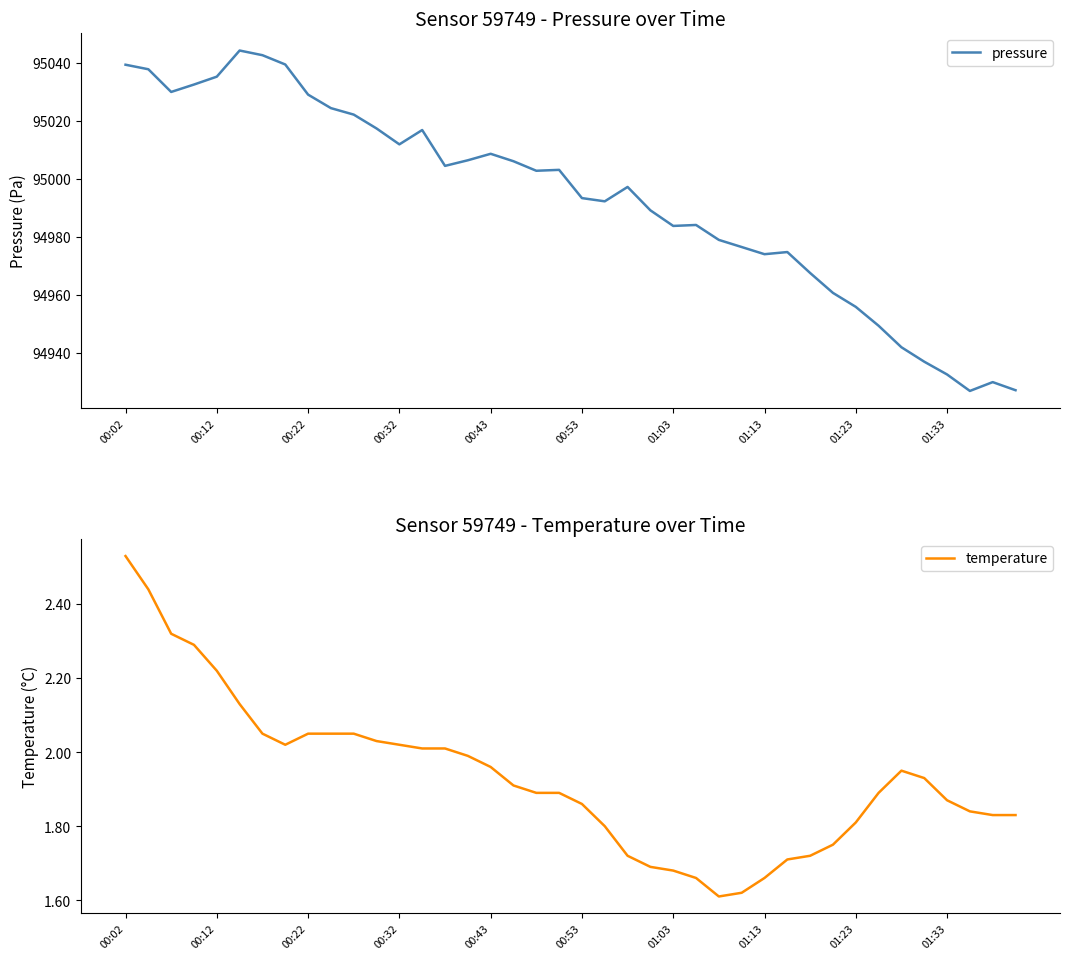

How many data points in pressure are less than 95002?

20